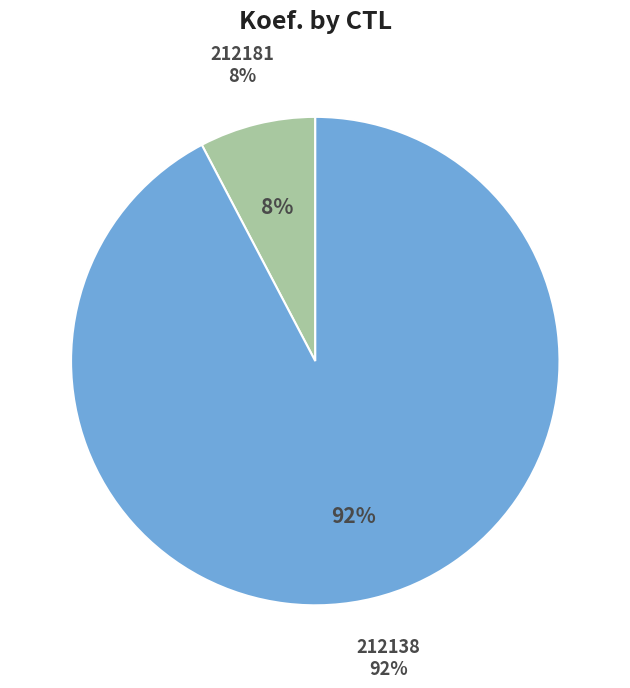

To the nearest percent, what percentage of the pie is 212181?

8%